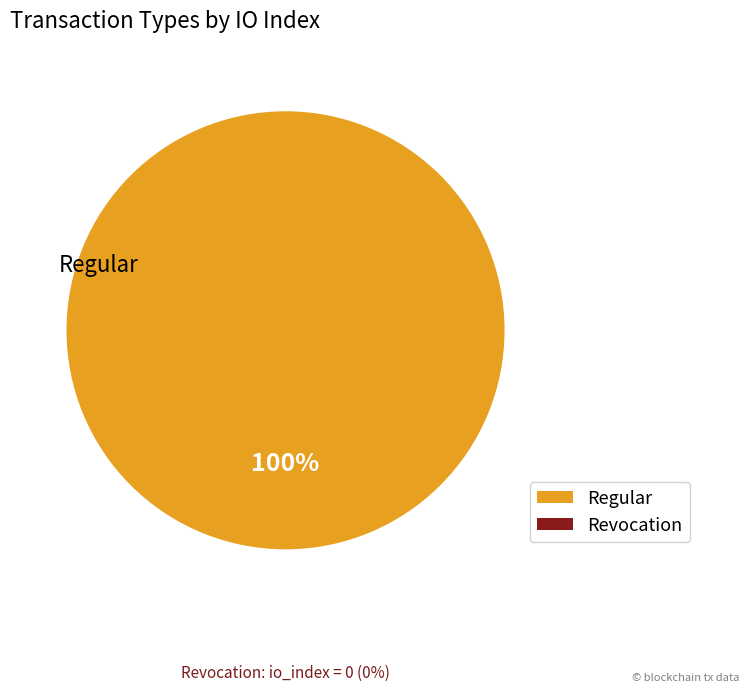

Does any single category account for the majority?

Yes